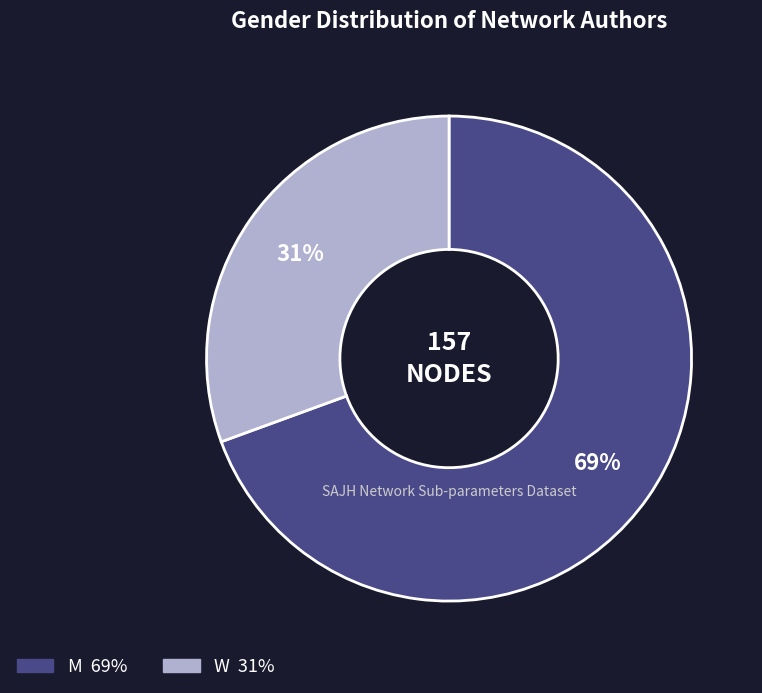

Which slice is the smallest?

W